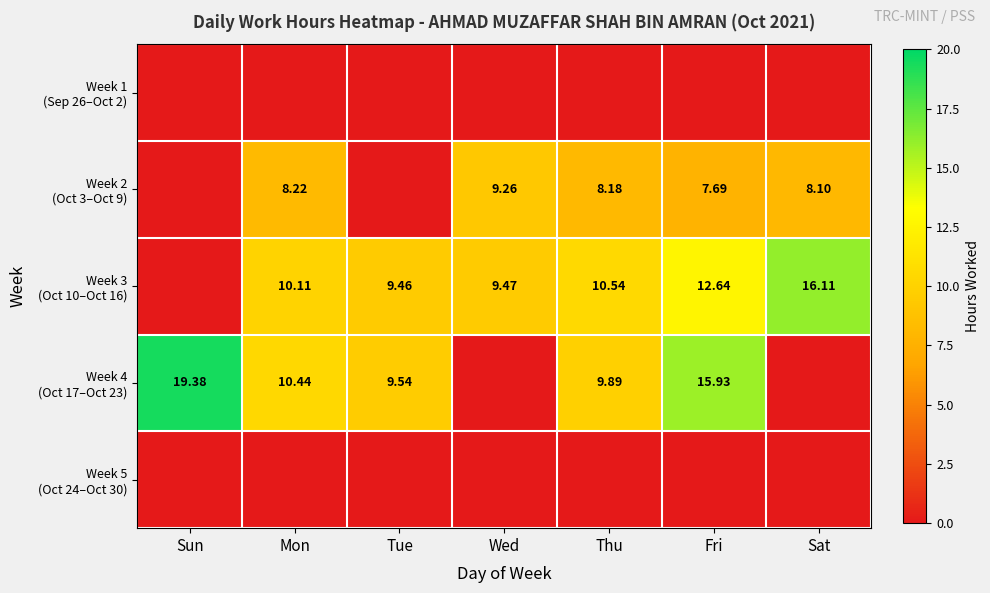

At how many categories does at least one series exceed 2?

7